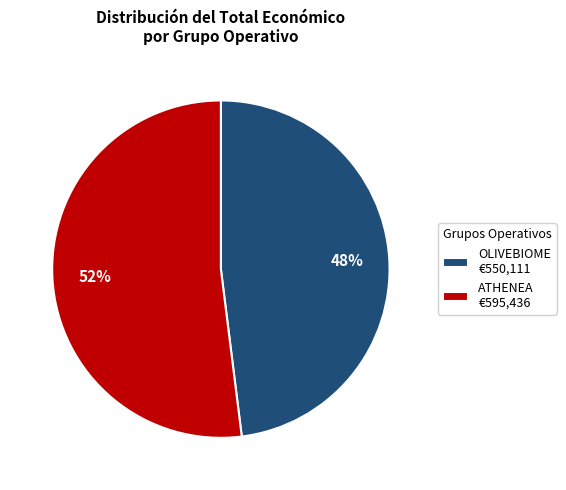

To the nearest percent, what is the difference between the ATHENEA and OLIVEBIOME slice percentages?

4%